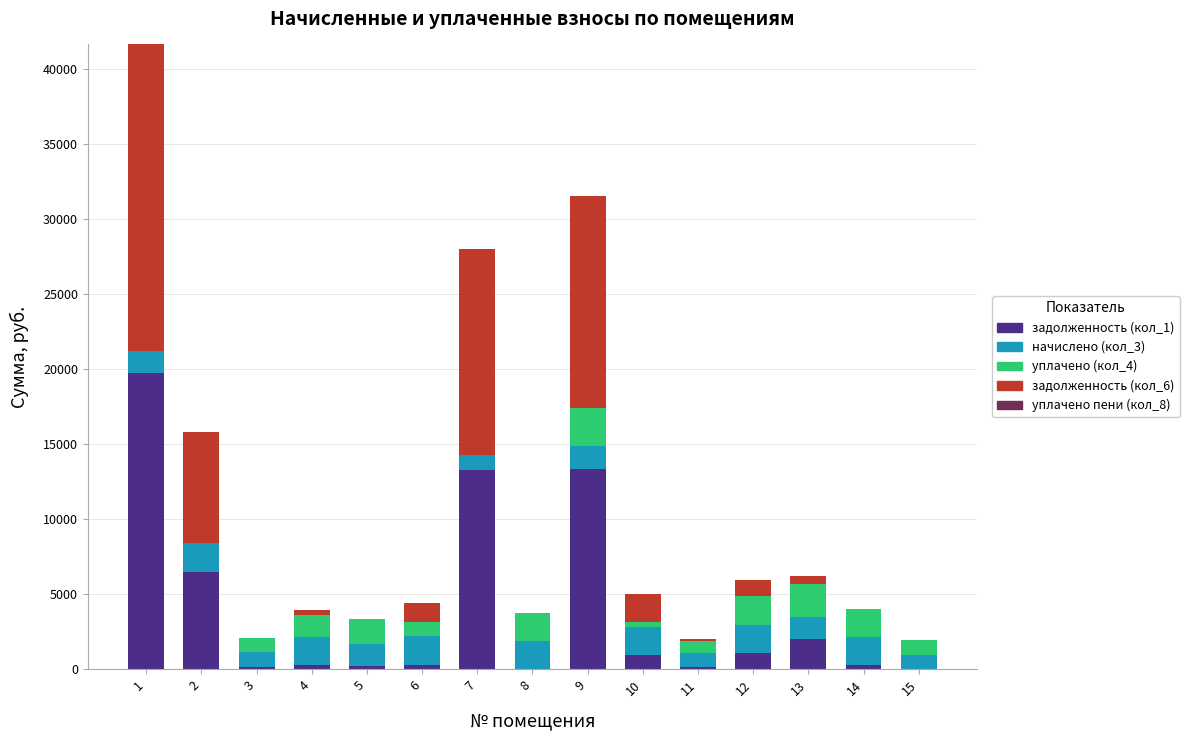

What is the sum of all задолженность (кол_1) values?

58396.1